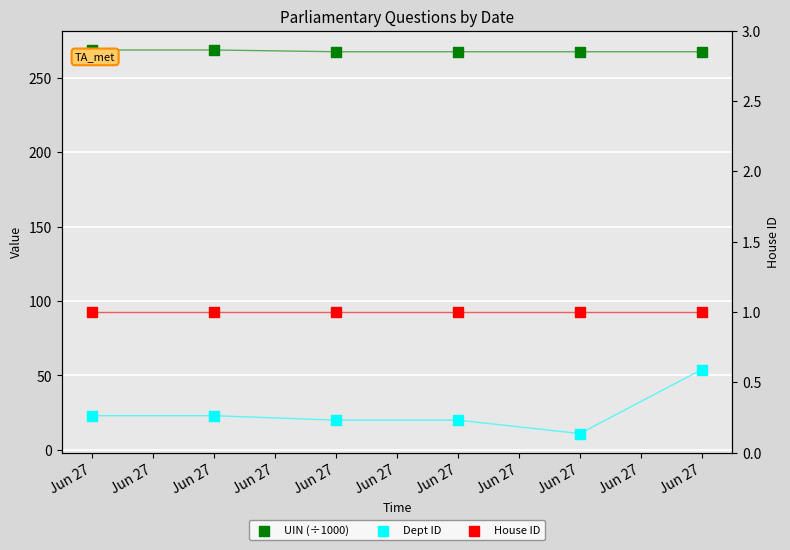

Which series has the largest total across all categories?

UIN (÷1000)